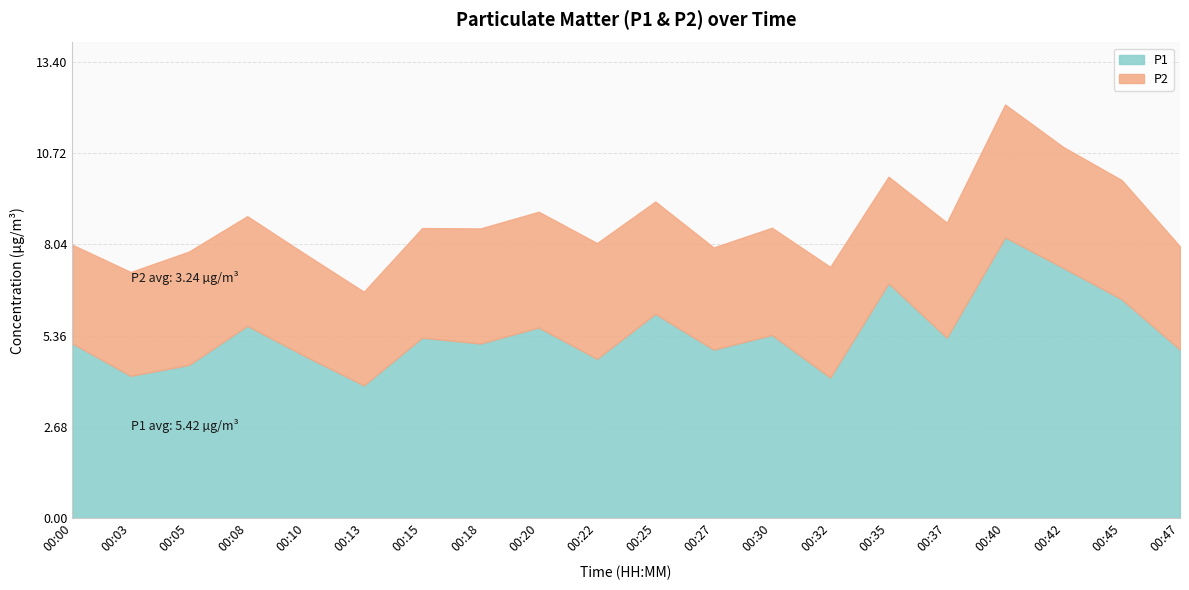

Which category has the highest value in the P2 series?

00:40